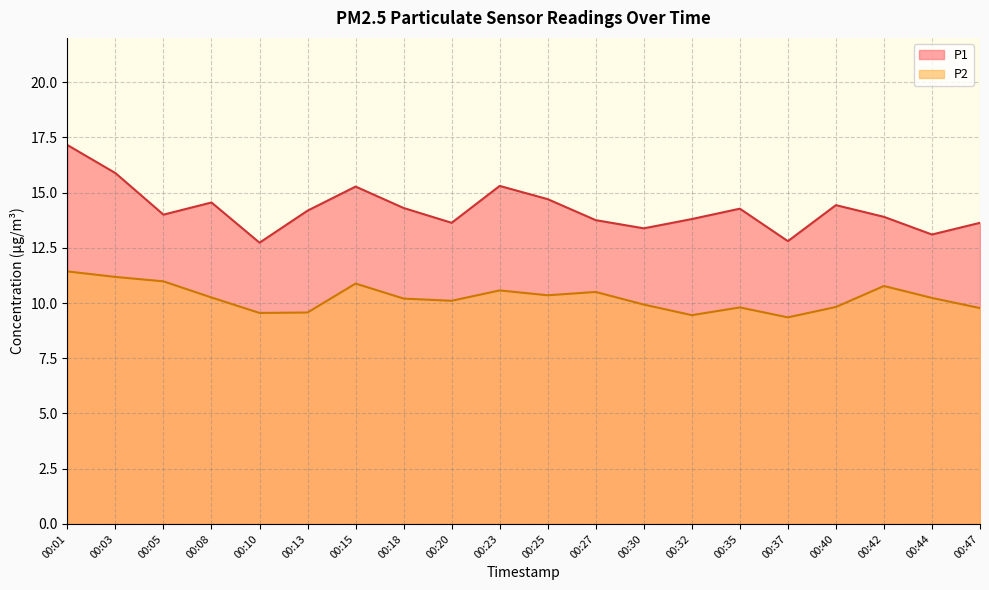

True or false: P2 has a value of 7.1 at 00:03.

False